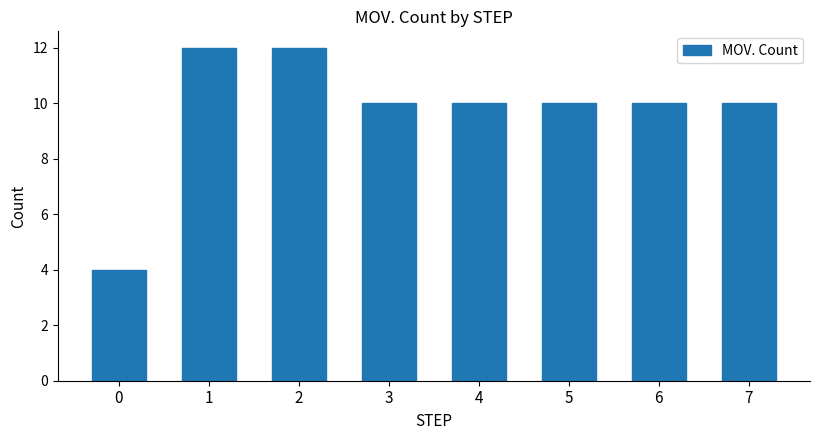

How many bars are there in total?

8